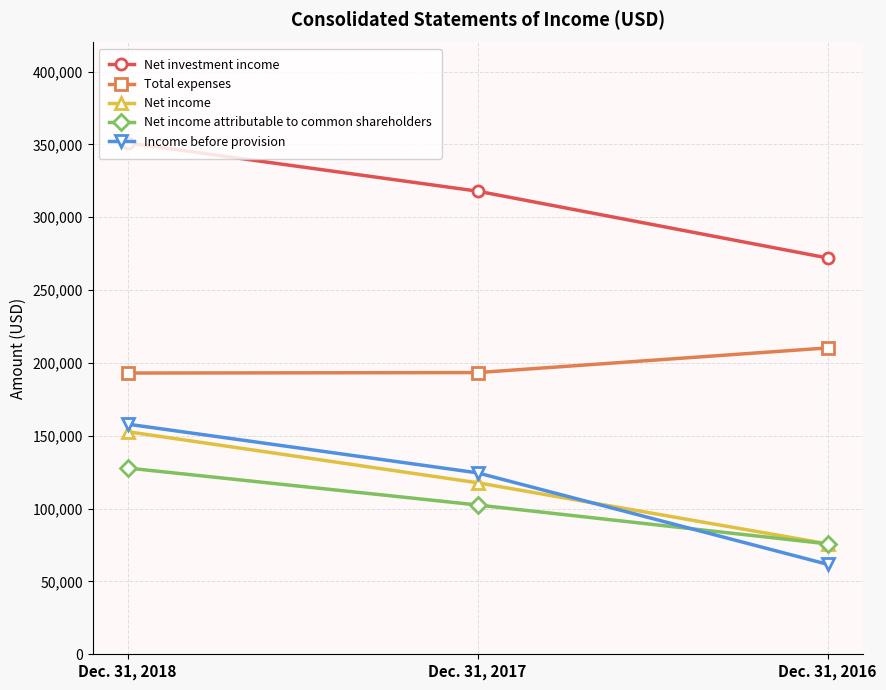

What is the minimum value for Income before provision?

61763